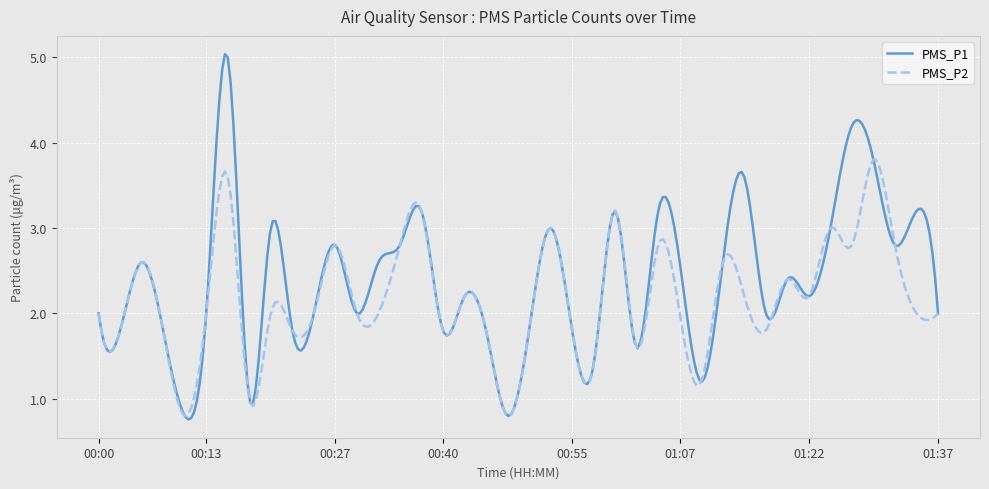

What is the maximum value shown in the chart?

5.0